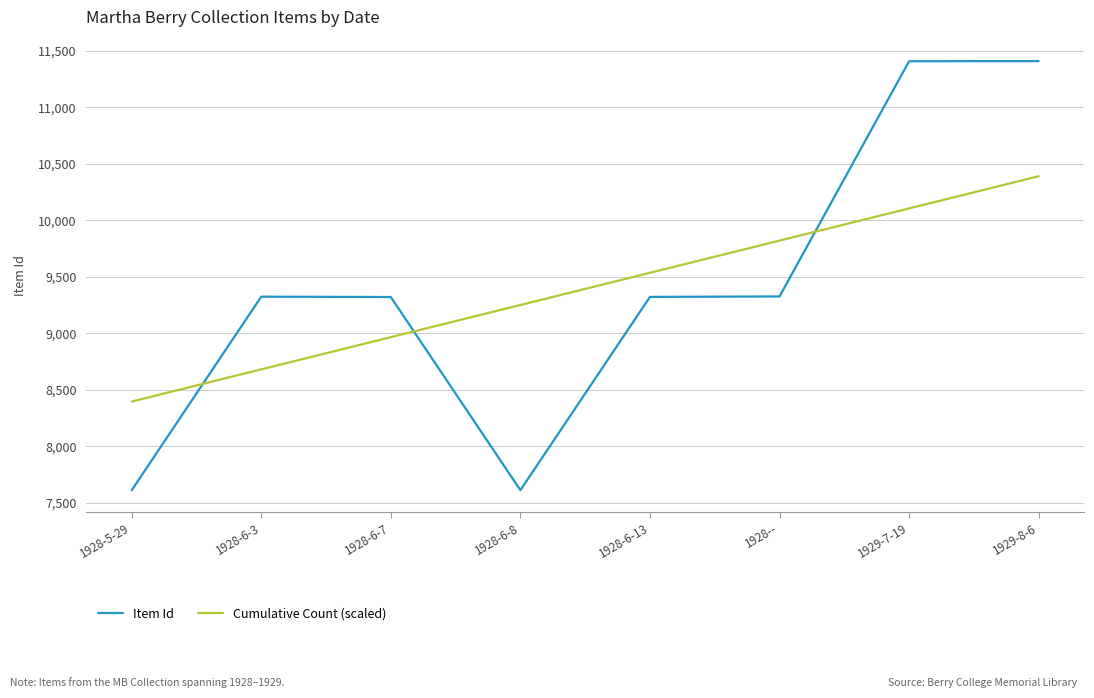

The value of Item Id at 1928-6-8 is 2039.1. True or false?

False